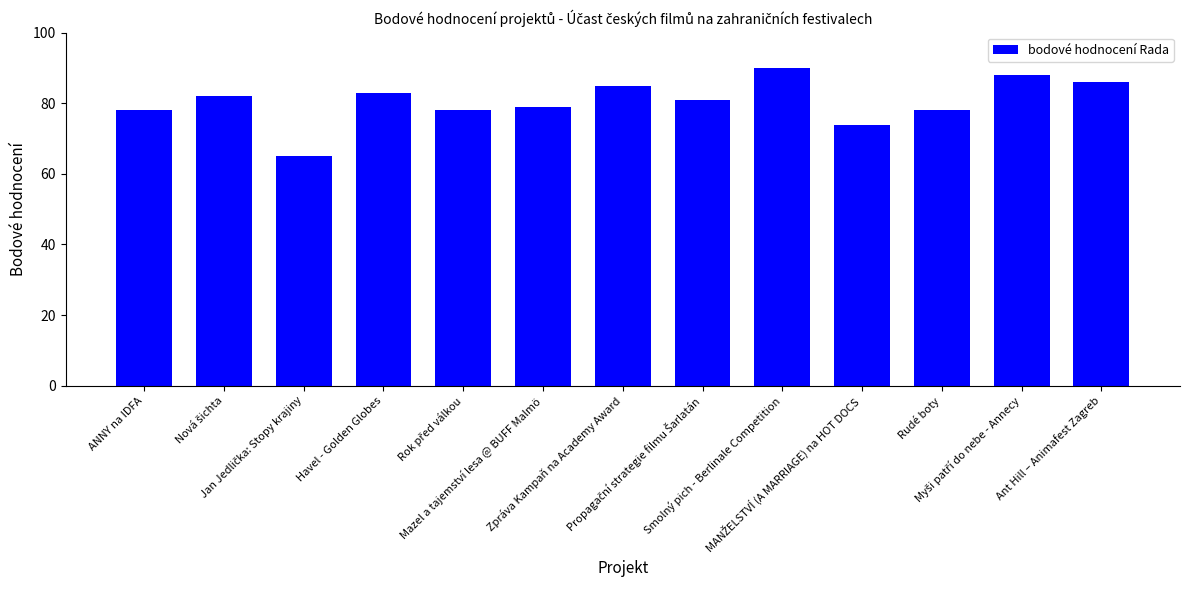

What is the difference between the maximum and minimum values?

25